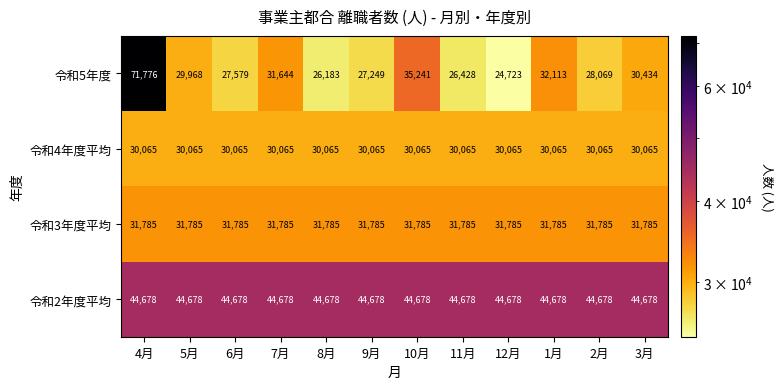

What is the difference between the highest and lowest values at 3月?

14613